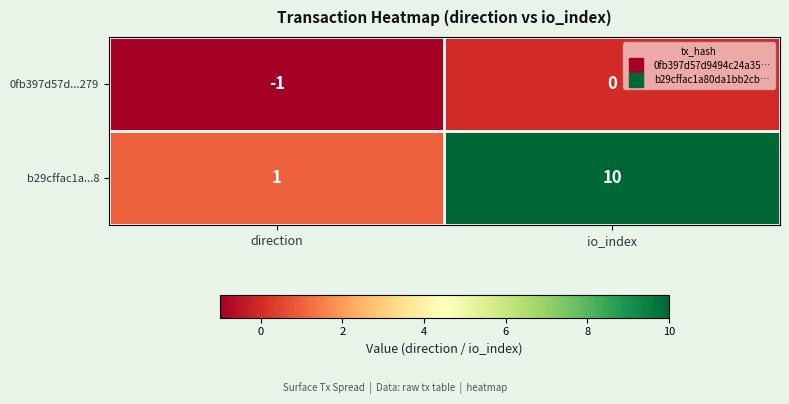

What is the difference between the b29cffac1a...8 values at direction and io_index?

9